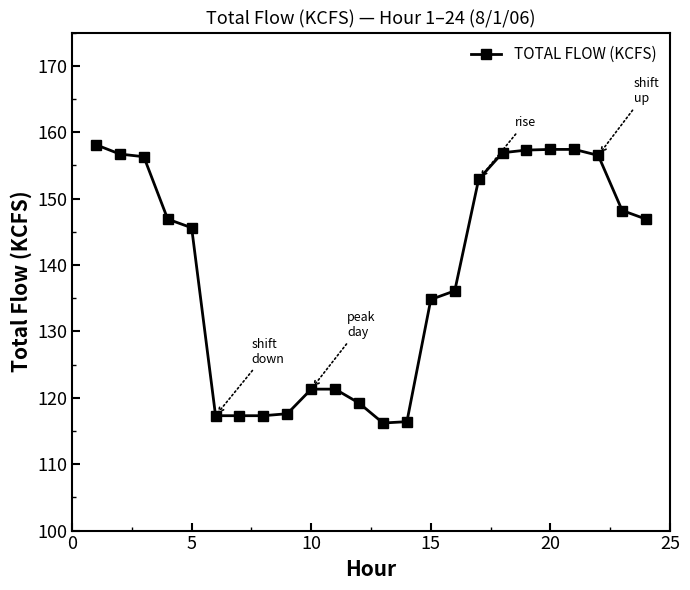

How many data points does each series have?

24